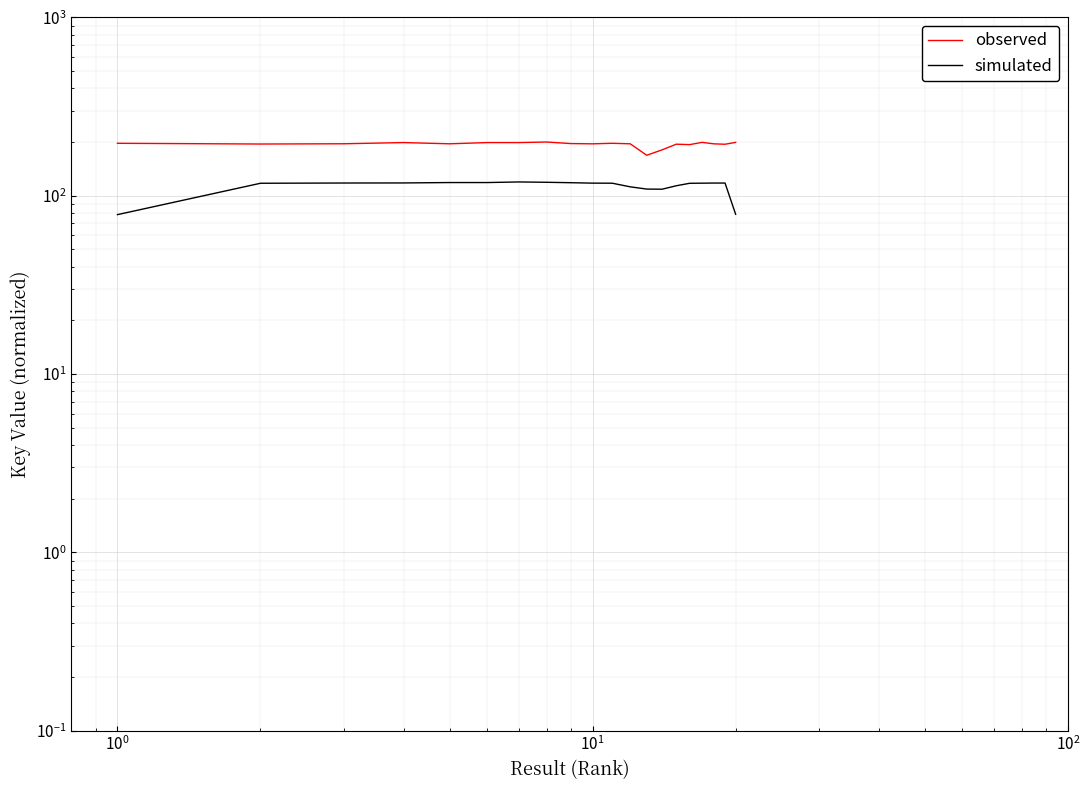

True or false: observed and simulated intersect in this chart.

False